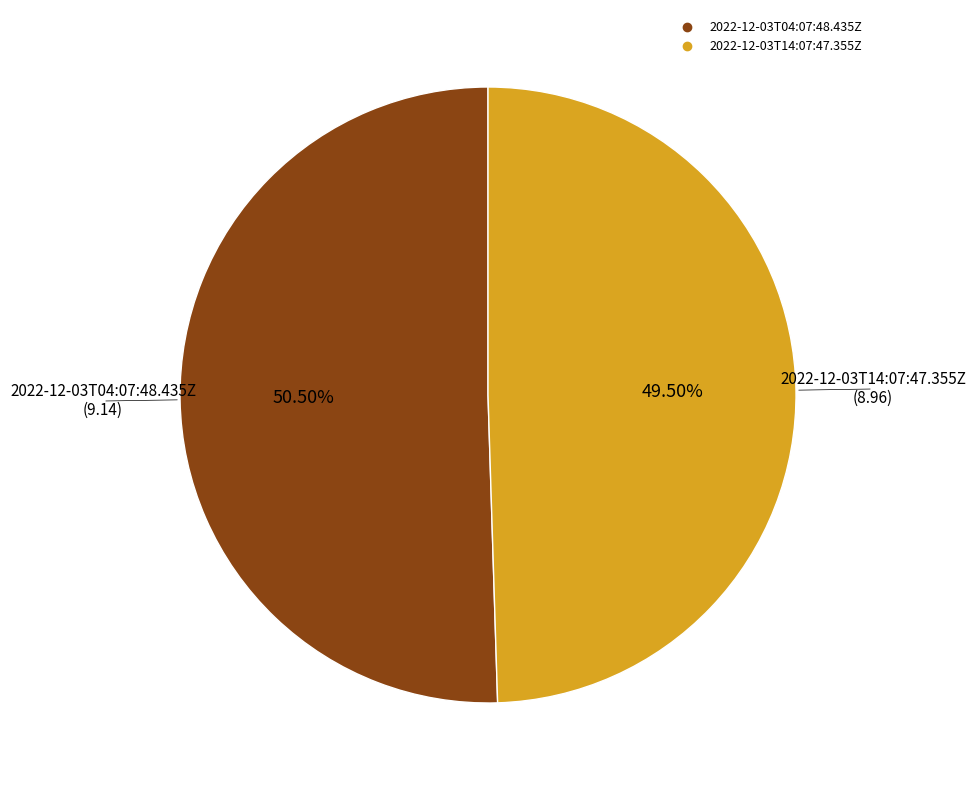

What is the largest slice in the pie chart?

2022-12-03T04:07:48.435Z